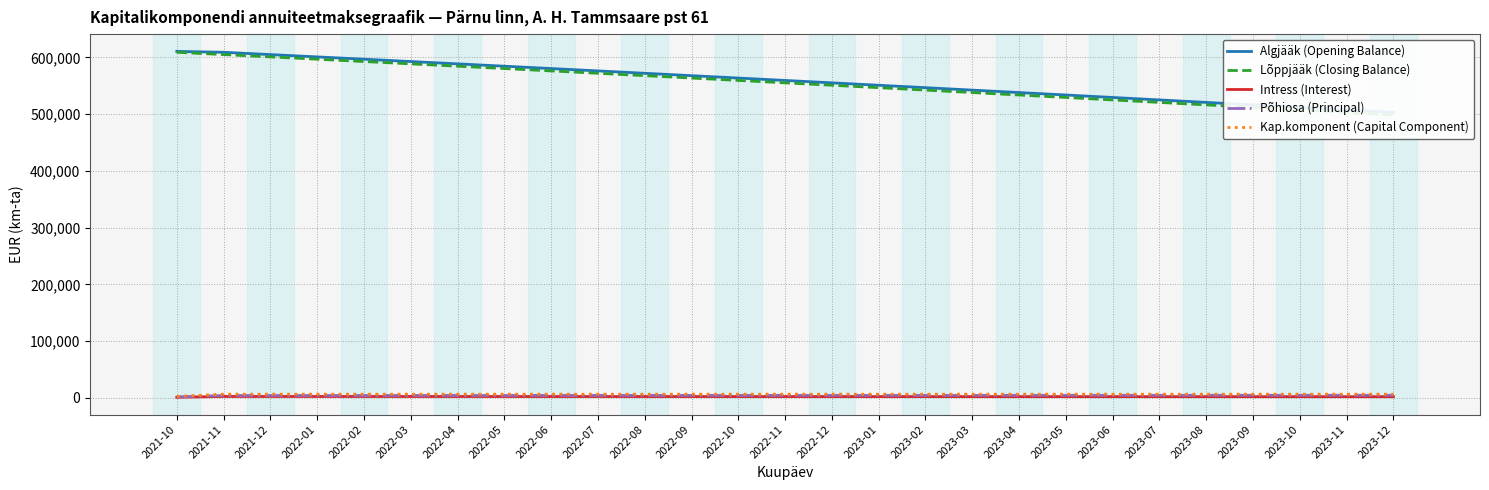

Which category has the lowest value across all series?

2021-10